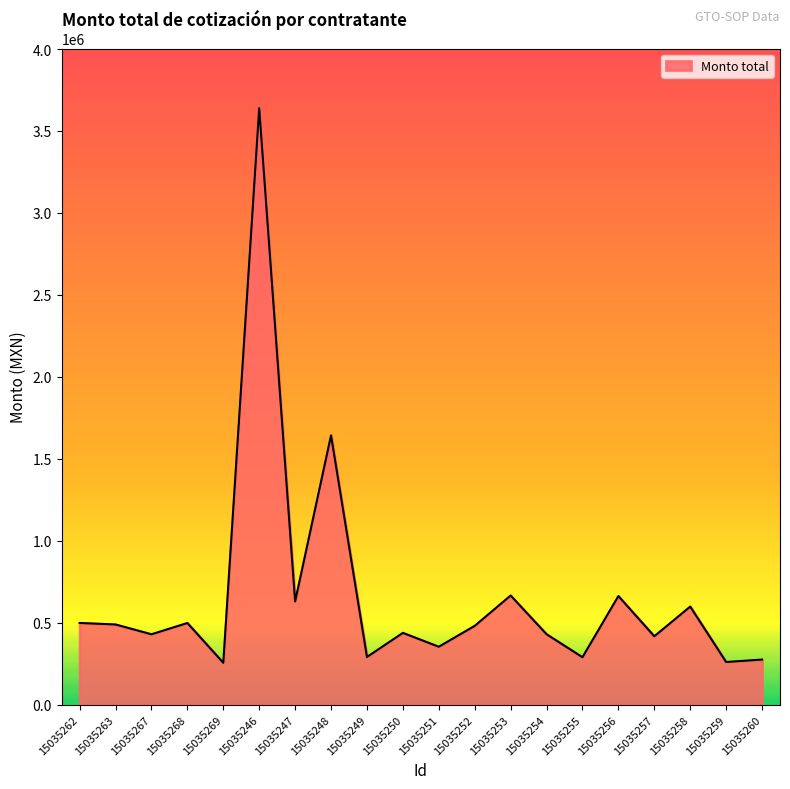

What is the ratio of the value at 15035246 to the value at 15035269?

14.2